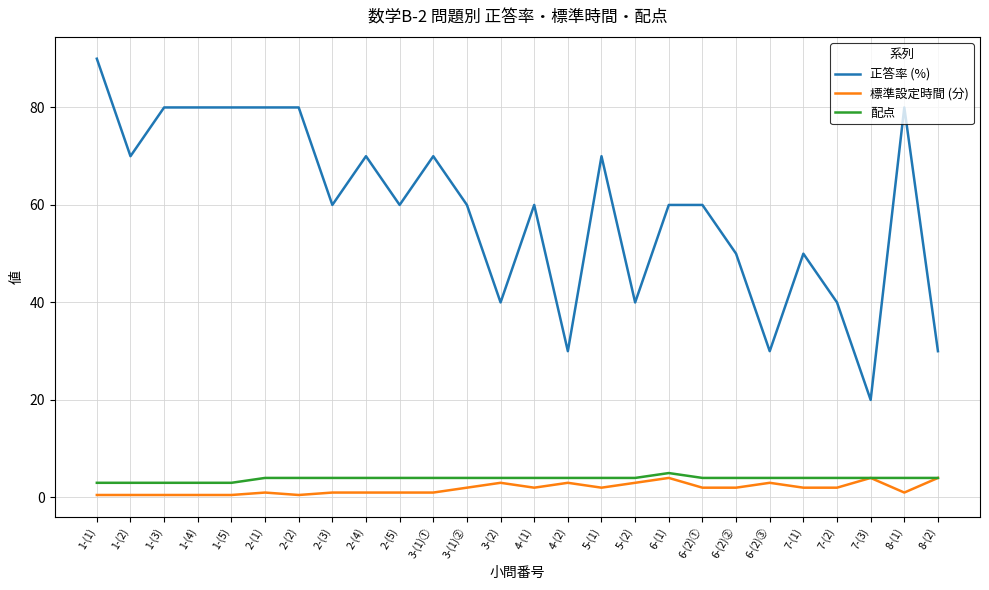

The value of 配点 at 1-(5) is 3.0. True or false?

True